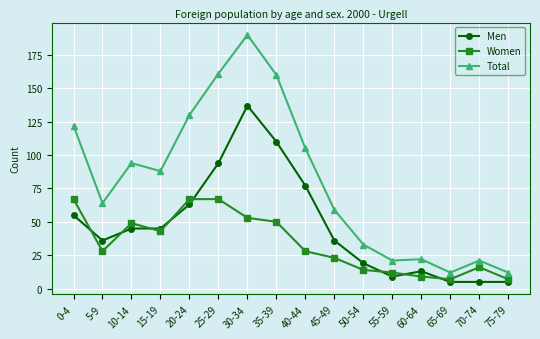

What is the spread (max minus min) of values at 45-49?

36